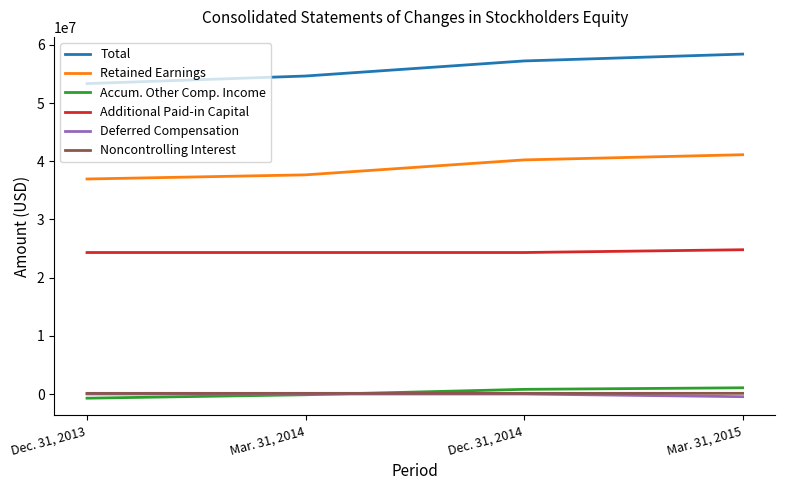

True or false: Deferred Compensation and Additional Paid-in Capital cross at least once.

False